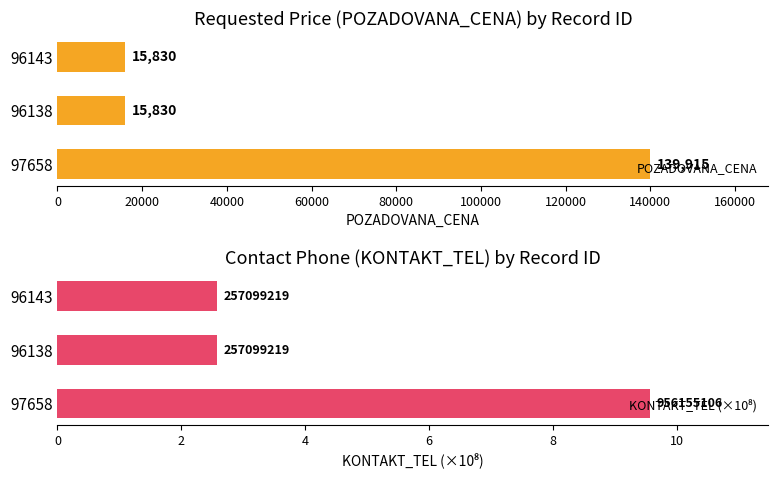

Which series has the widest spread of values?

POZADOVANA_CENA